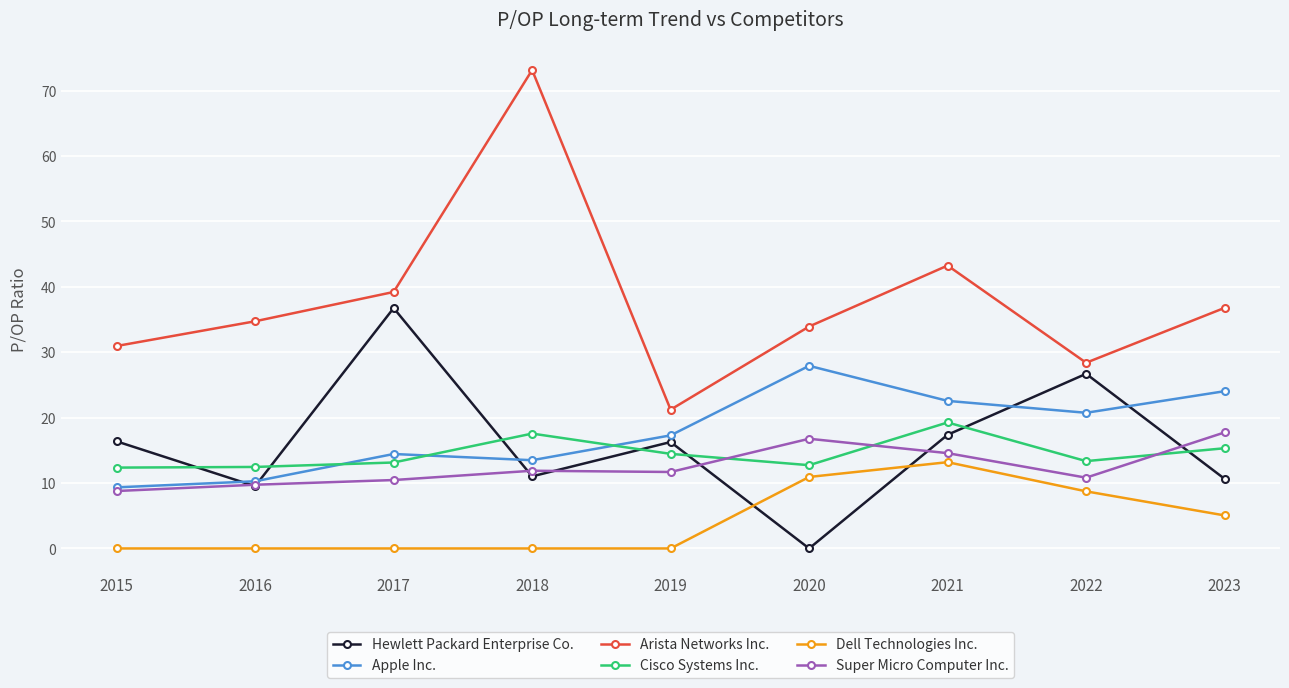

Which label corresponds to the largest value in the chart?

2018